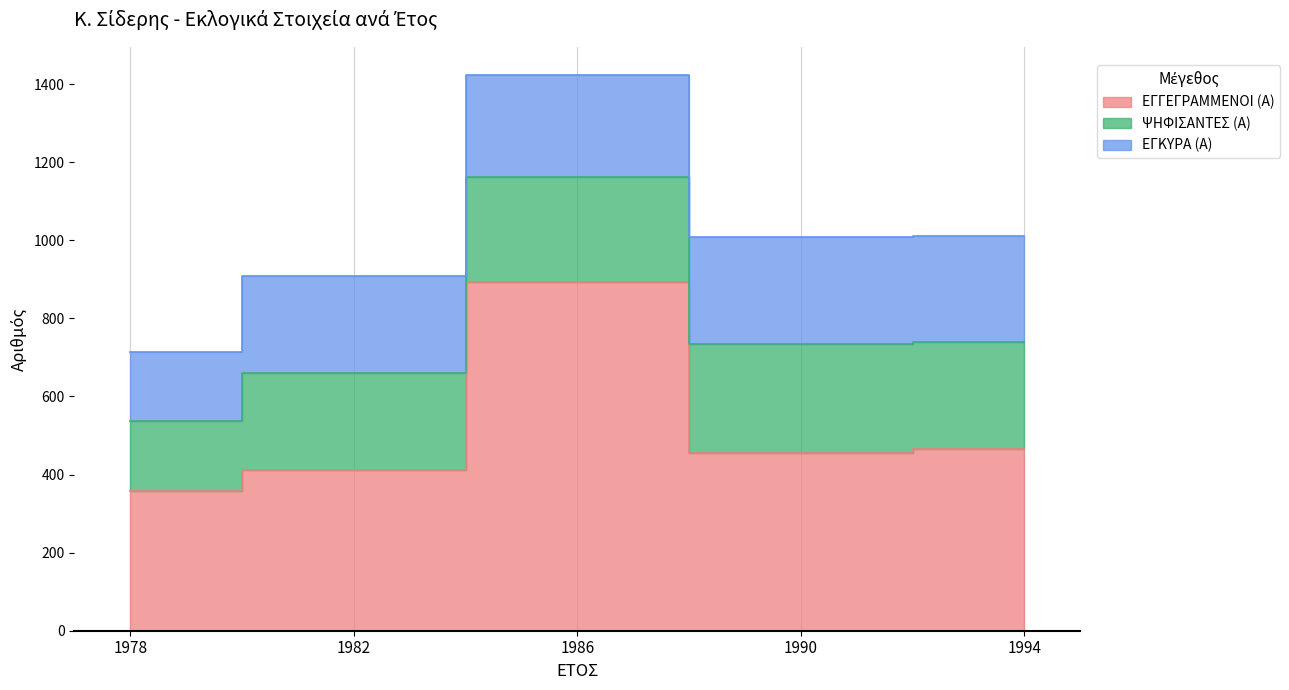

Which series has the widest spread of values?

ΕΓΓΕΓΡΑΜΜΕΝΟΙ (Α)